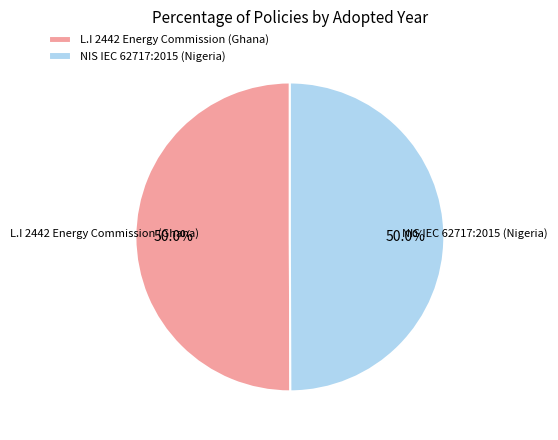

Combined, do L.I 2442 Energy Commission (Ghana) and NIS IEC 62717:2015 (Nigeria) account for over 50%?

Yes